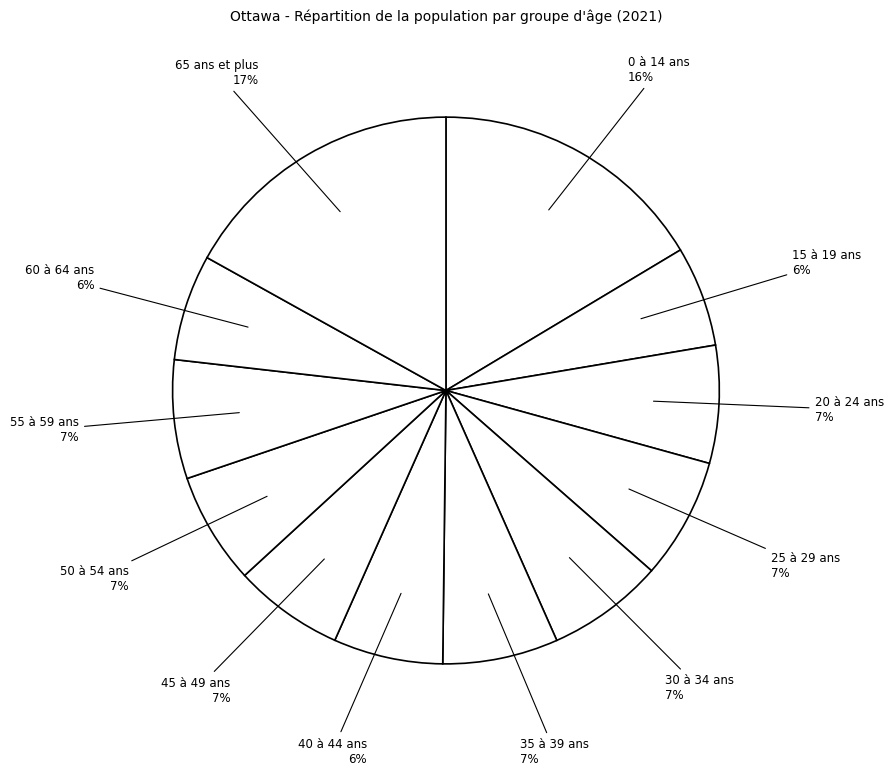

Count the number of slices in the pie.

12